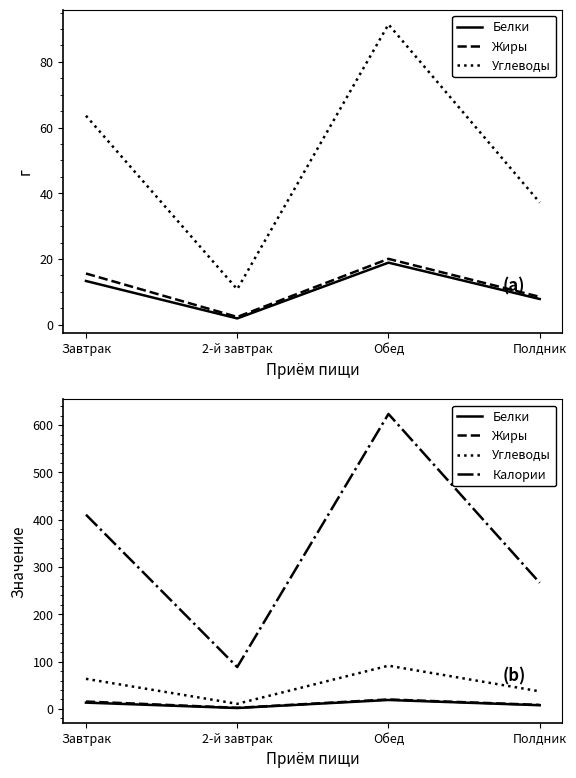

Is the value of Жиры at Завтрак greater than the value of Углеводы at 2-й завтрак?

Yes